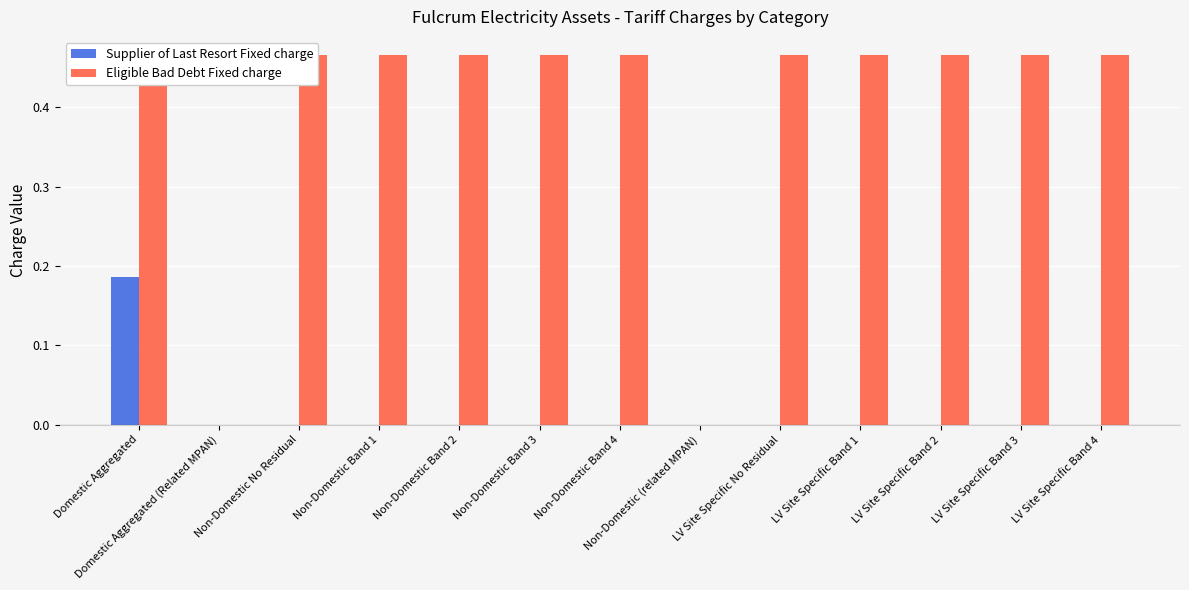

Where is Eligible Bad Debt Fixed charge nearest to the value 0?

Domestic Aggregated (Related MPAN)